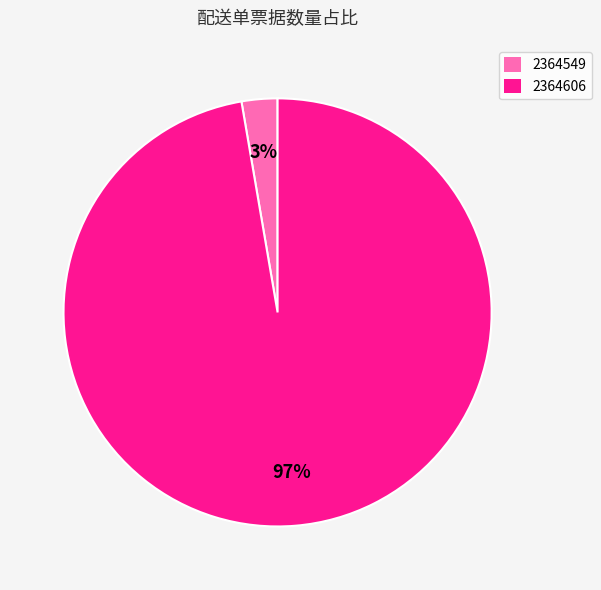

What is the largest slice in the pie chart?

2364606